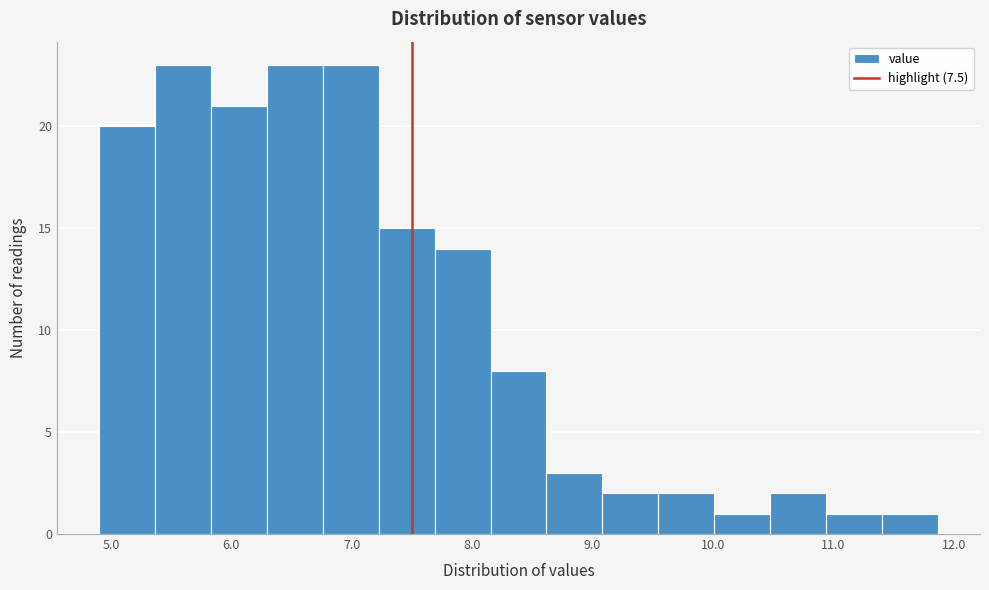

Reading left to right, list every bar in this chart as the range it spans on the x-axis followed by its height. Neither the bar edges nor the heights are printed on the chart, so give them approximately, as read against the axes.

4.9 to 5.4: 20
5.4 to 5.8: 23
5.8 to 6.3: 21
6.3 to 6.8: 23
6.8 to 7.2: 23
7.2 to 7.7: 15
7.7 to 8.2: 14
8.2 to 8.6: 8
8.6 to 9.1: 3
9.1 to 9.5: 2
9.5 to 10.0: 2
10.0 to 10.5: 1
10.5 to 10.9: 2
10.9 to 11.4: 1
11.4 to 11.9: 1